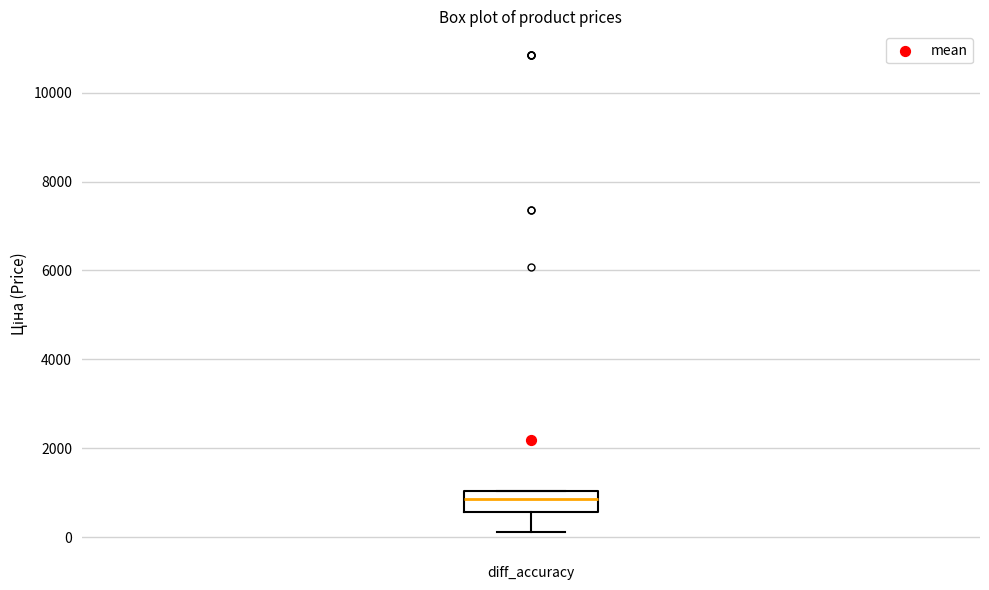

Read this box plot against the y-axis: the position of the median line, the range covered by the box, and the ends of both whiskers. The values are not printed on the chart, so give them approximately, as read against the axis.

median 800, box 600 to 1000, whiskers 200 to 1000